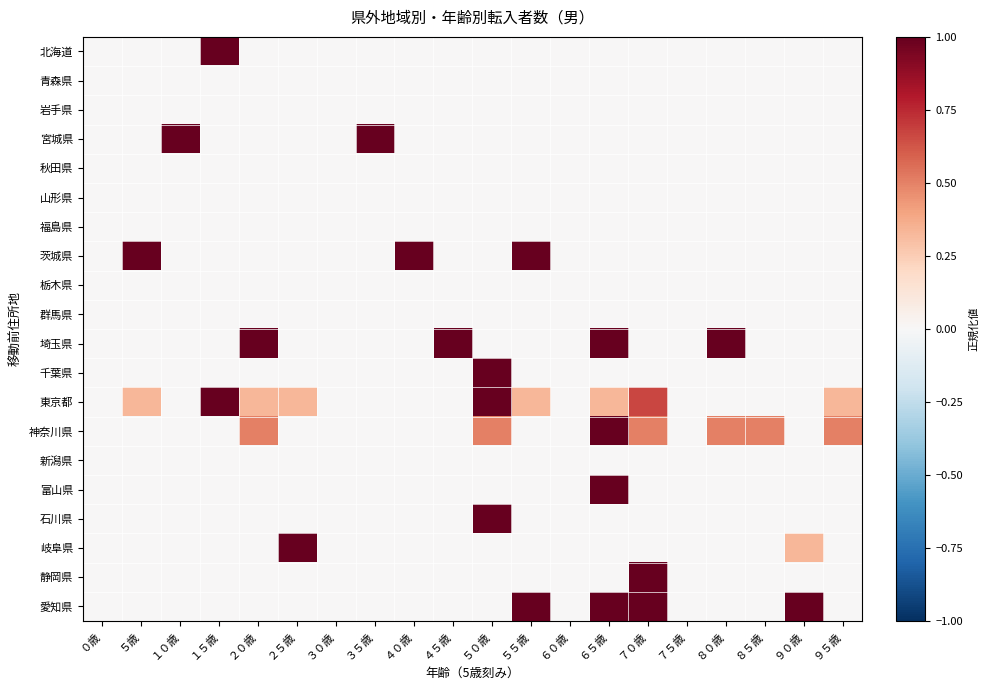

At which category does the chart reach its peak across all series?

１５歳